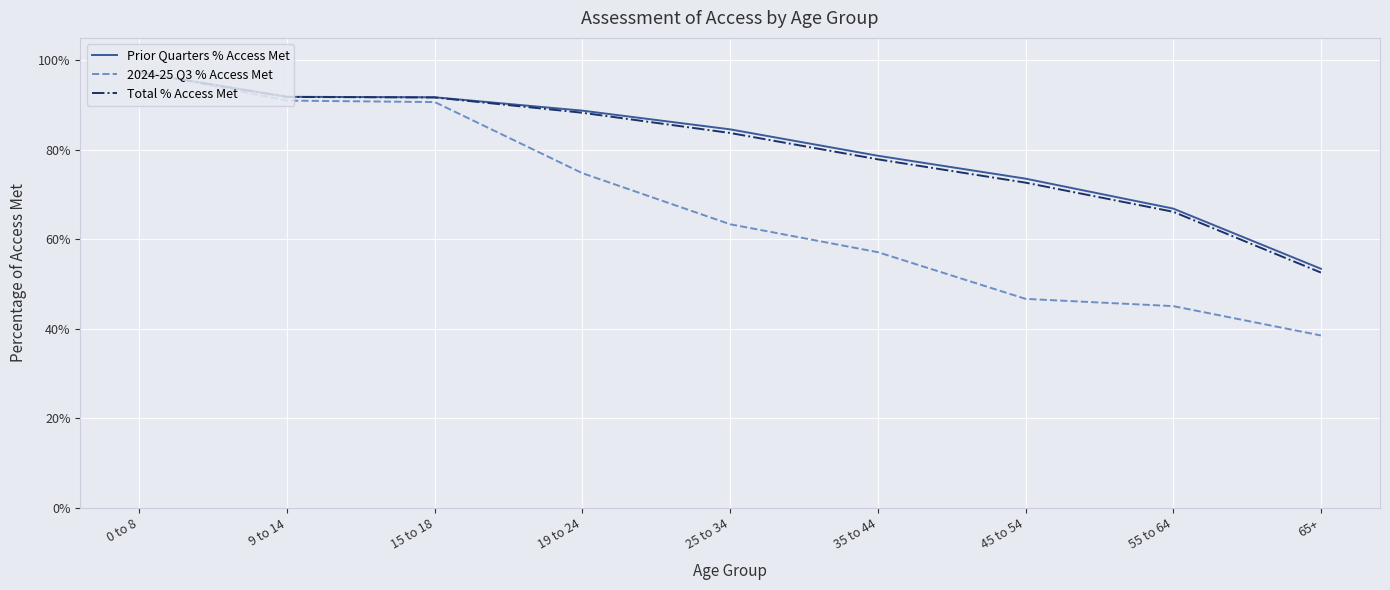

What is the value of the Total % Access Met point at the 2nd from the left?

0.9